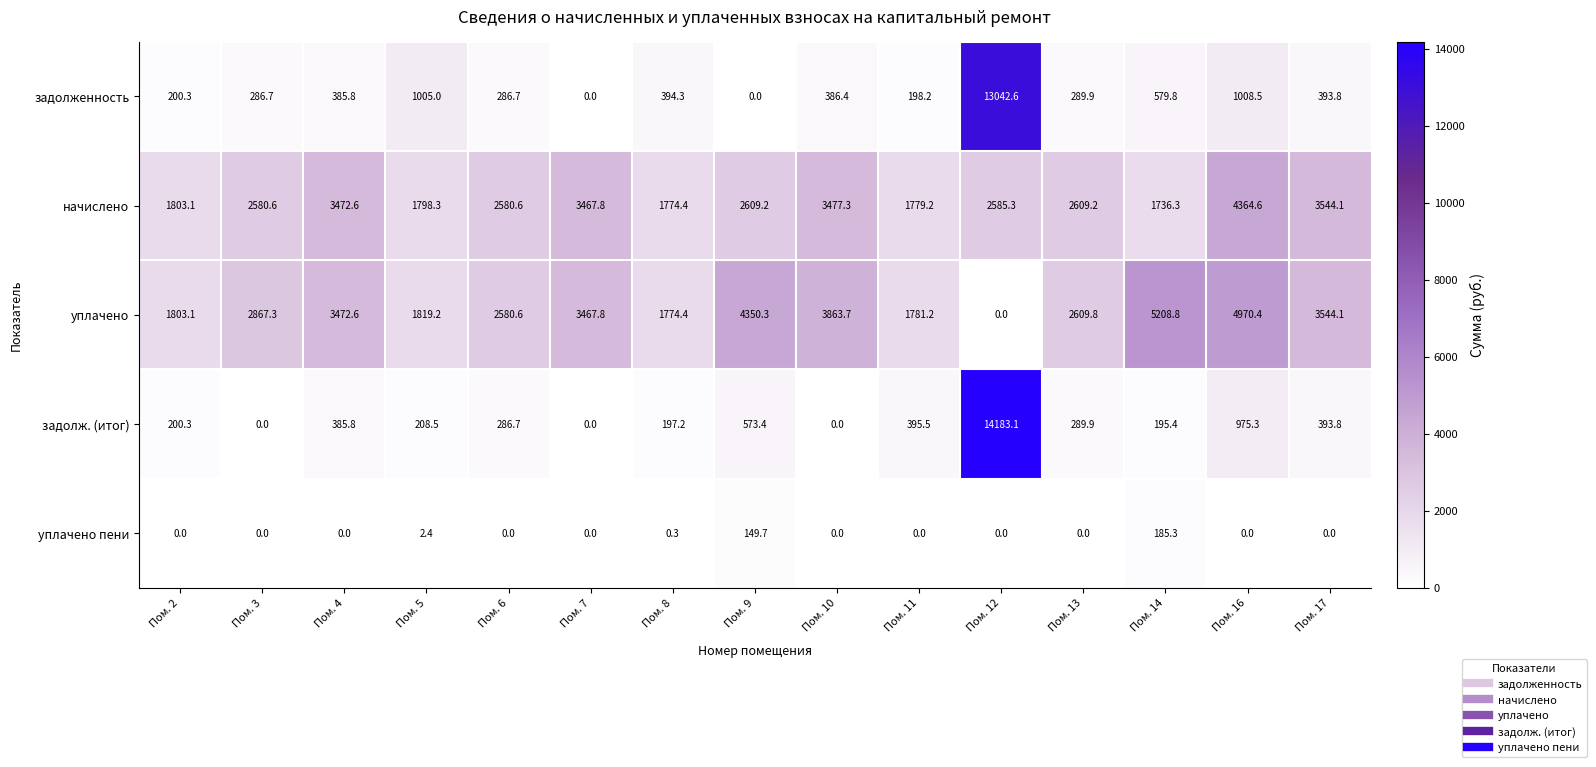

At which label is уплачено closest to 2604?

Пом. 13